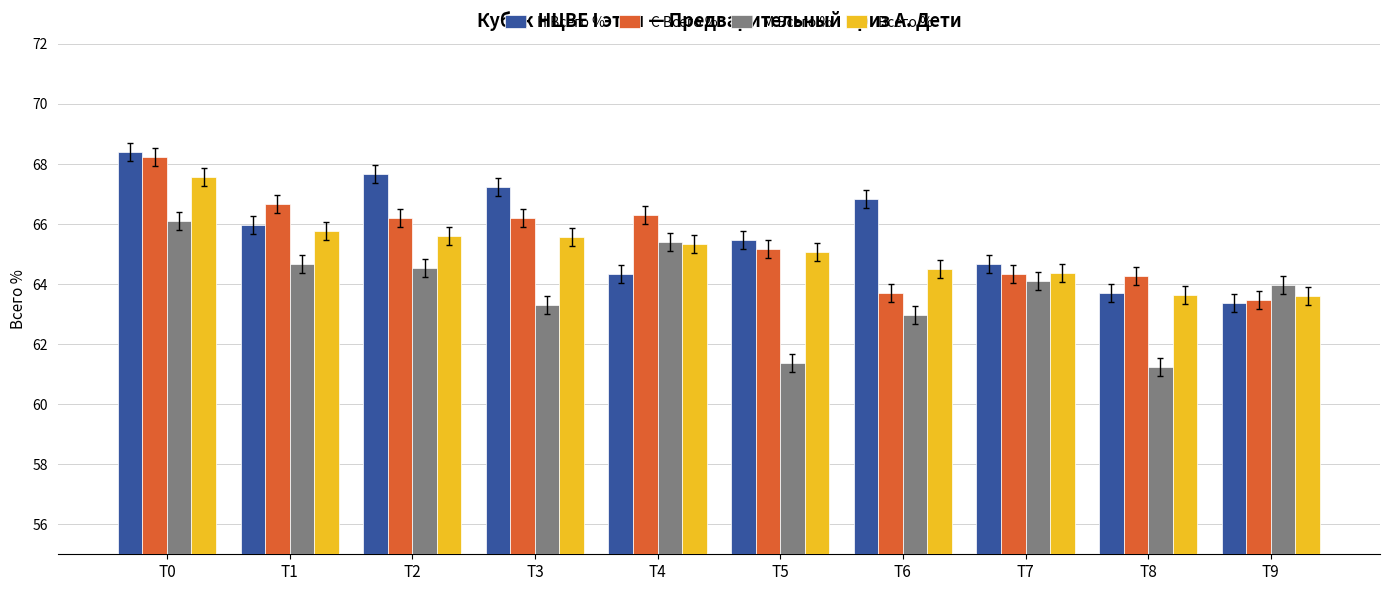

What is the value of the С Всего % bar at the 4th from the left?

66.2